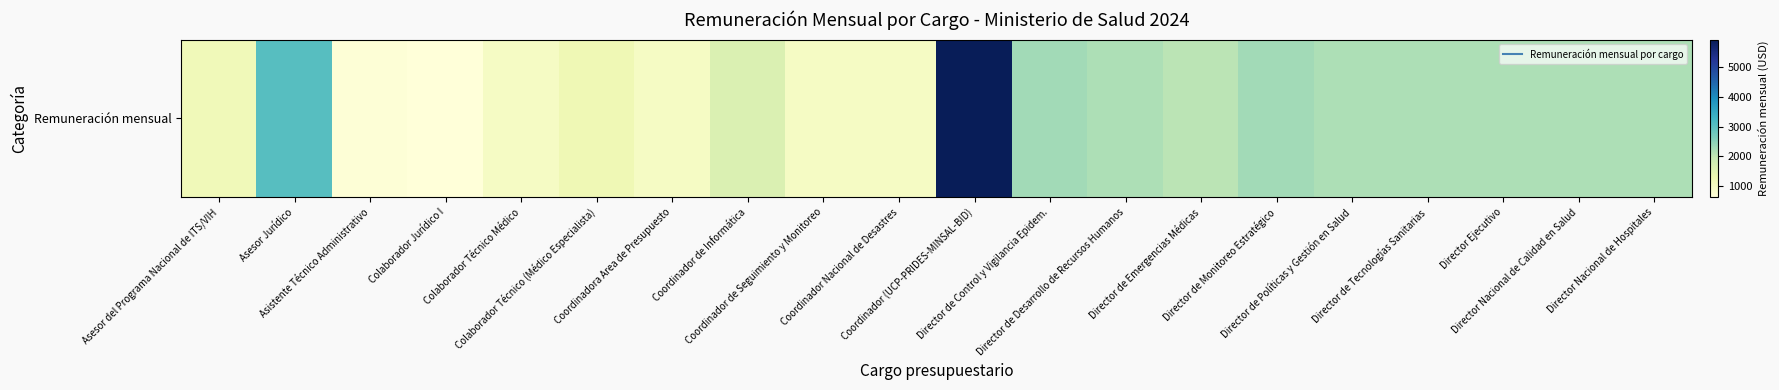

The chart shows a value of 631.9 at Director de Emergencias Médicas. True or false?

False